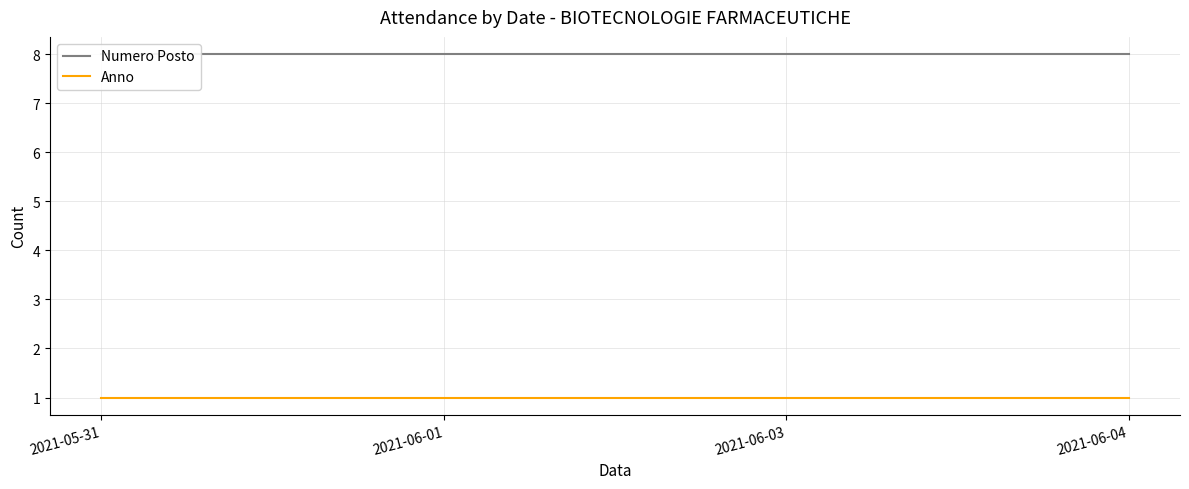

Rank the series at 2021-06-03 from lowest to highest value.

Anno, Numero Posto